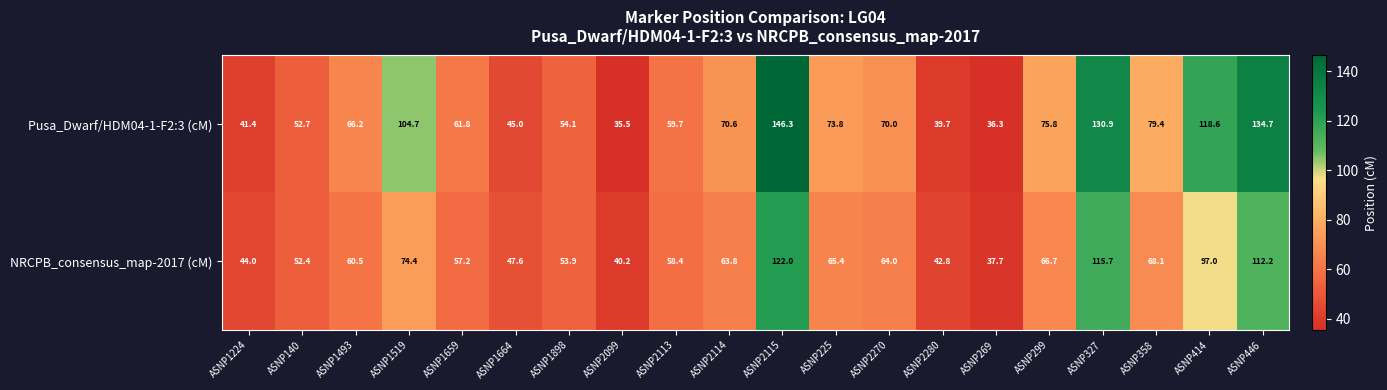

What is the total value across all series at ASNP358?

147.5